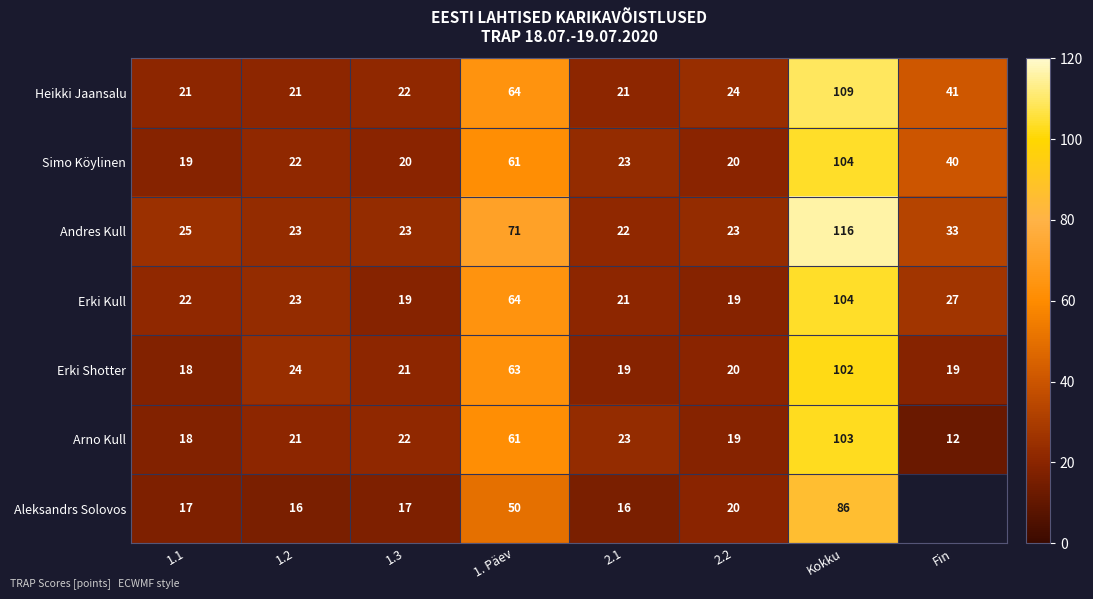

Which category has the highest value in the Arno Kull series?

Kokku